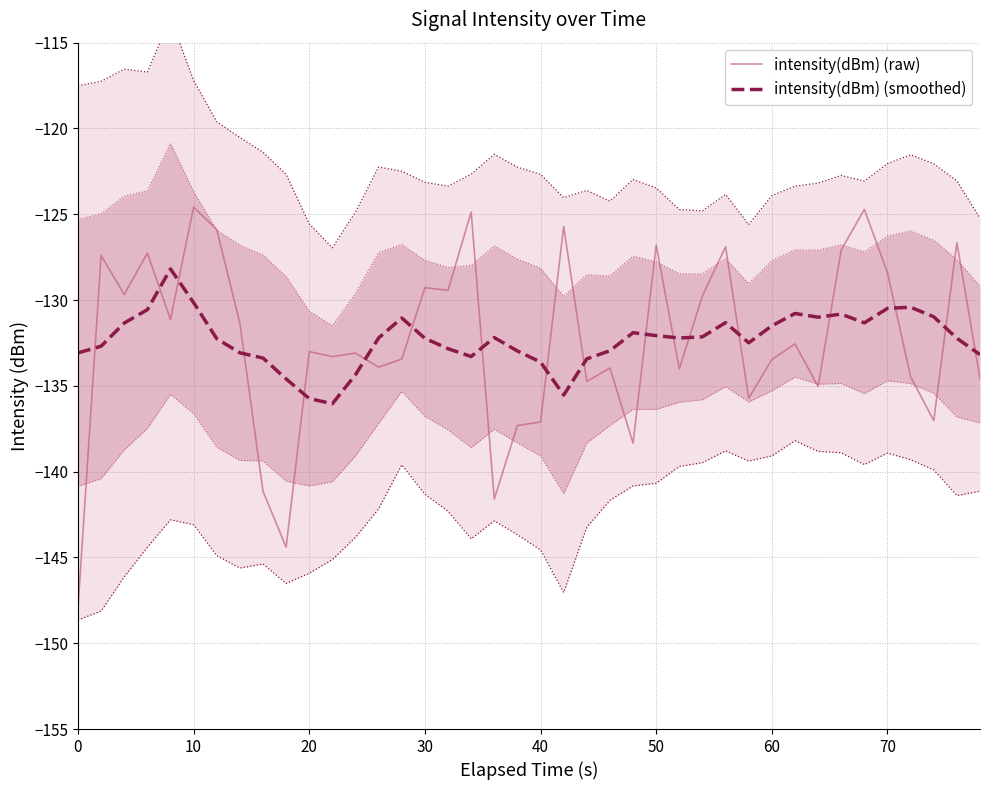

Count the number of data series in this chart.

2